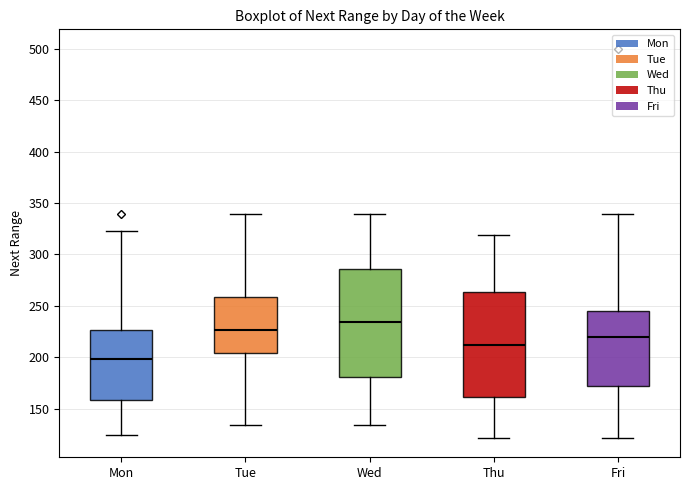

Reading left to right, read every box against the y-axis: the position of its median line, the range the box covers, and the ends of its whiskers. The values are not printed on the chart, so give them approximately, as read against the axis.

Mon: median 200, box 160 to 225, whiskers 125 to 325
Tue: median 225, box 205 to 260, whiskers 135 to 340
Wed: median 235, box 180 to 285, whiskers 135 to 340
Thu: median 210, box 160 to 265, whiskers 120 to 320
Fri: median 220, box 170 to 245, whiskers 120 to 340